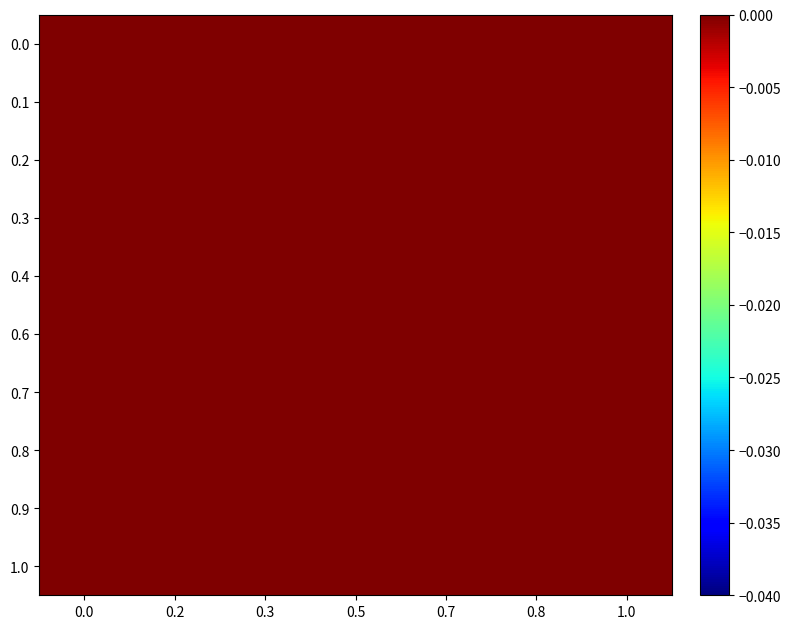

Rank the series by their maximum value, from lowest to highest.

0.0, 0.1, 0.2, 0.3, 0.7, 0.4, 0.6, 0.8, 0.9, 1.0